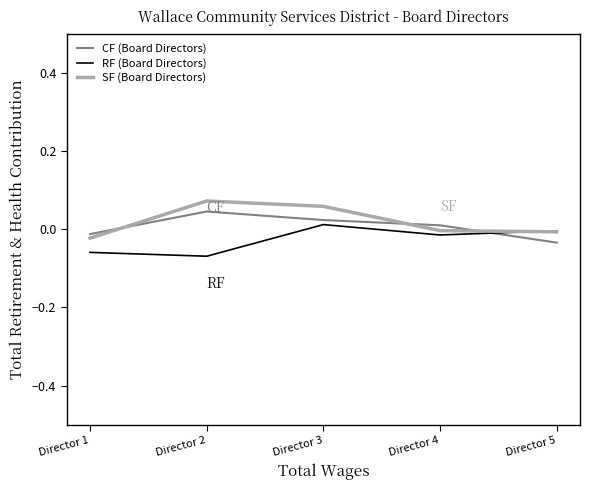

At Director 2, list the series in order from smallest to largest.

RF (Board Directors), CF (Board Directors), SF (Board Directors)